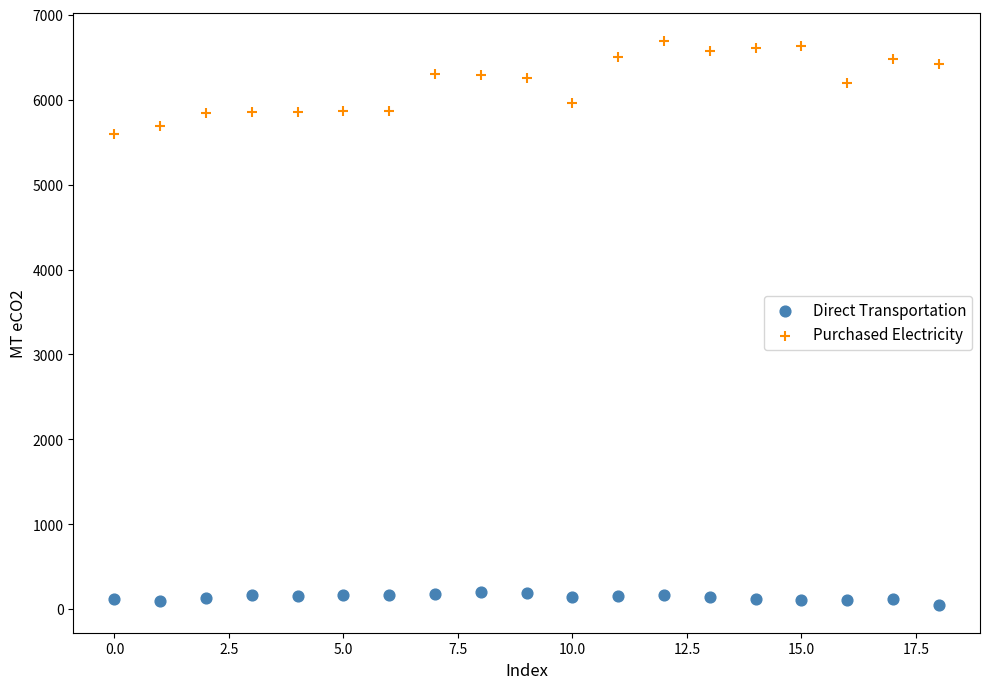

Which series reaches the minimum Y coordinate?

Direct Transportation